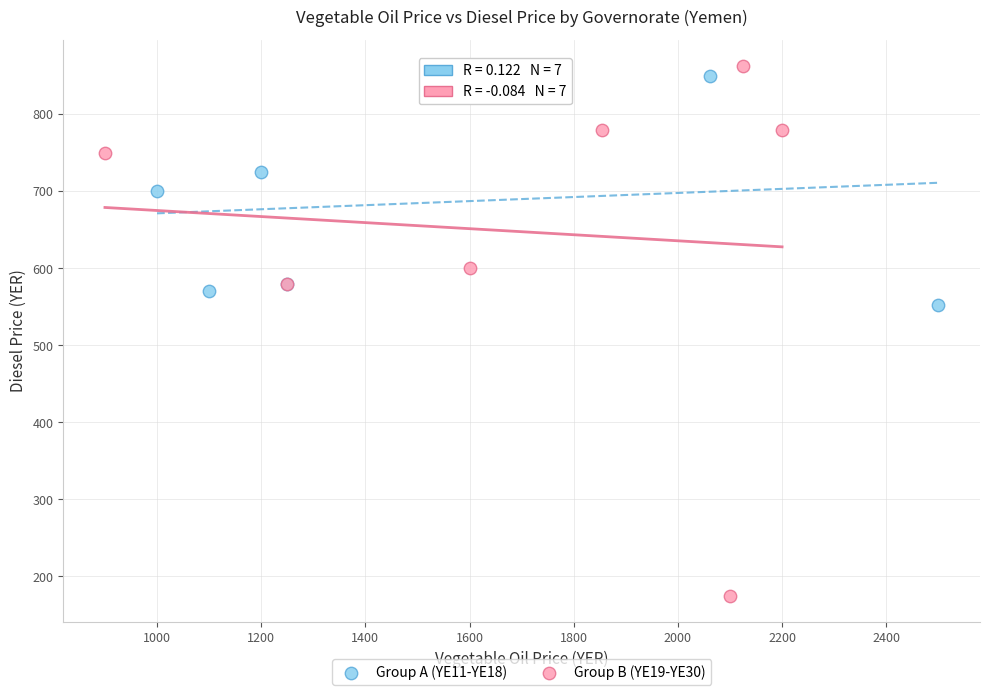

Which series has the widest spread of Y values?

Group B (YE19-YE30)